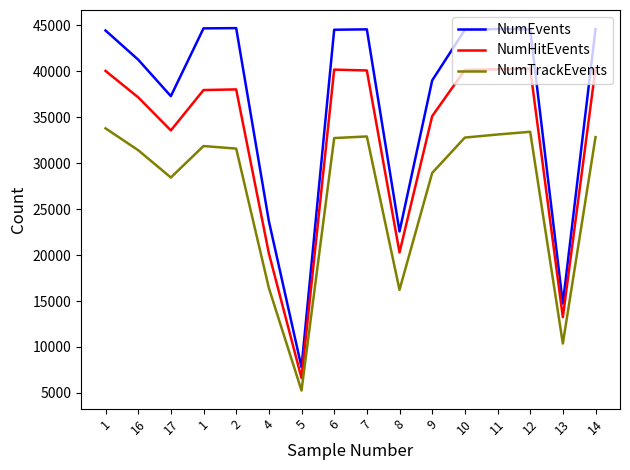

How many lines are shown in the chart?

3